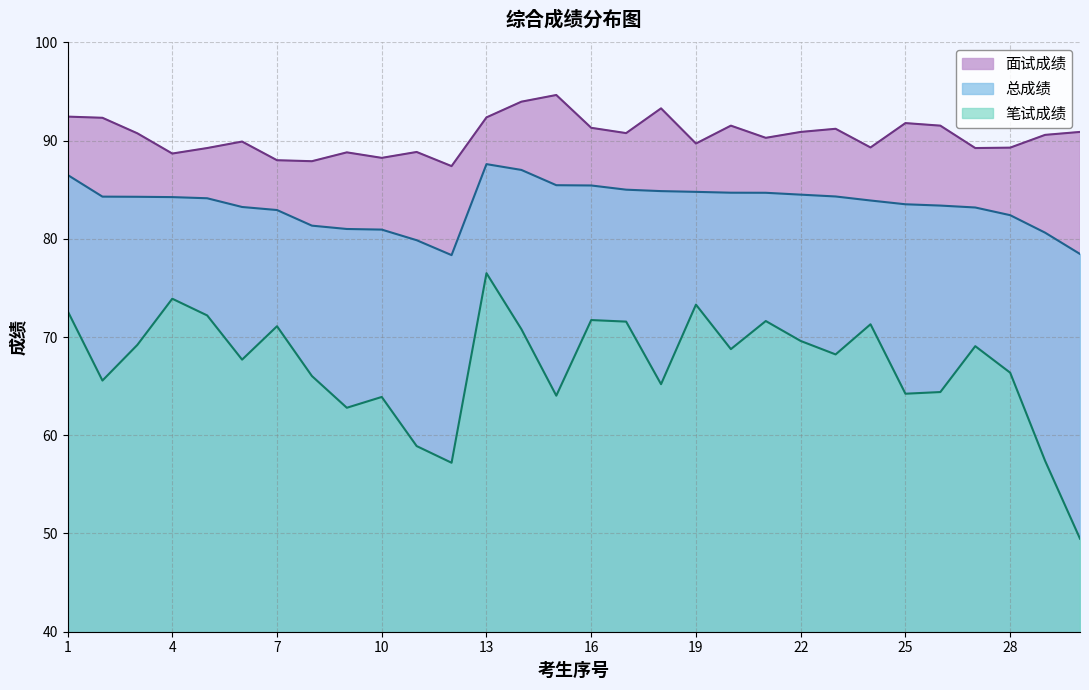

Read the 笔试成绩 value at 24.

71.3